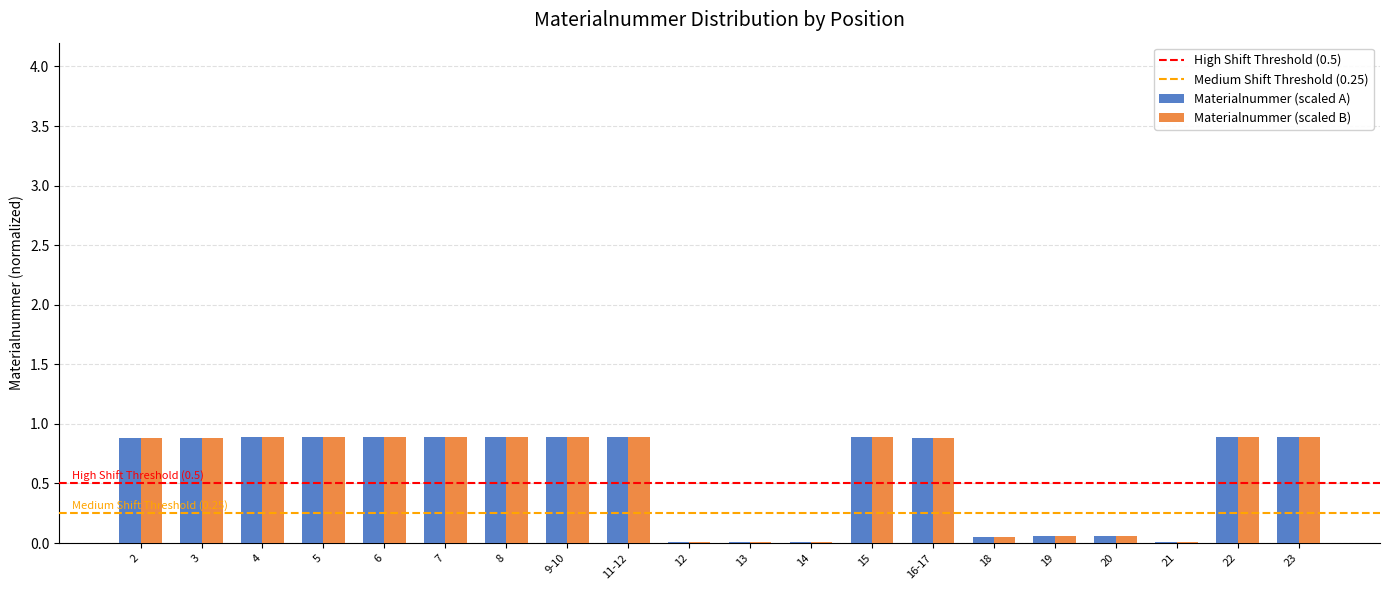

Is it true that Materialnummer (scaled B) equals 0.0 at 12?

True